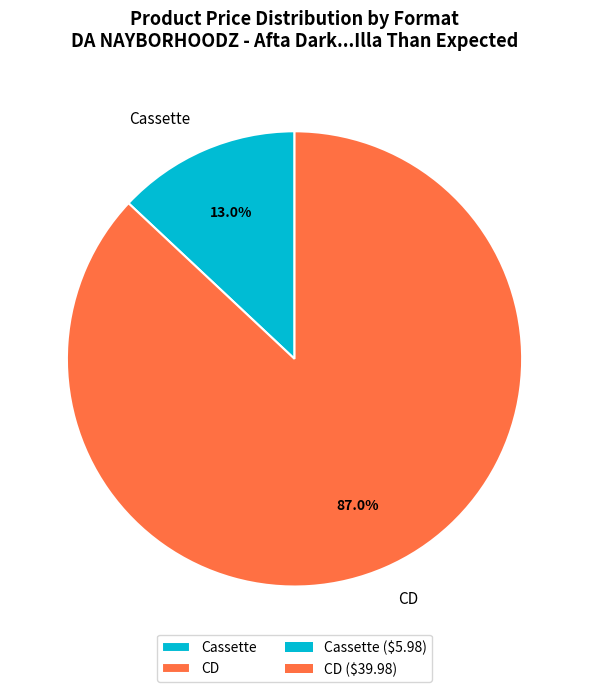

True or false: CD accounts for 87% of the total.

True